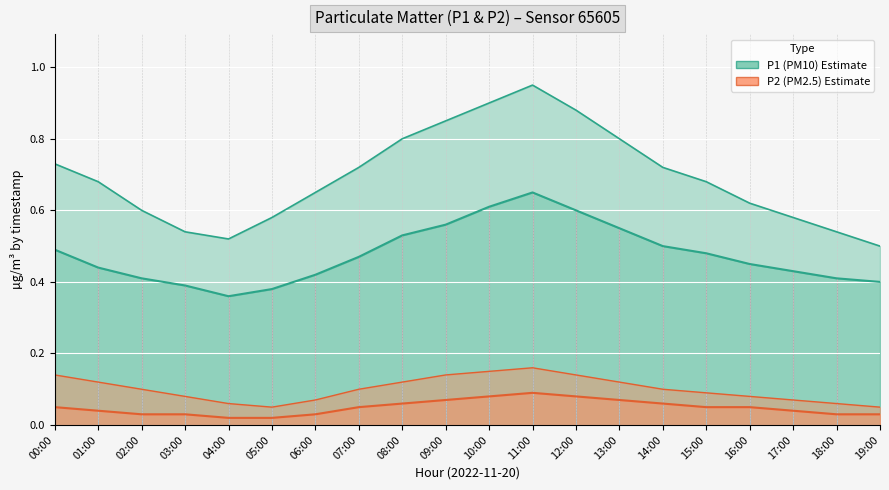

What is the sum of all P1 upper values?

13.8